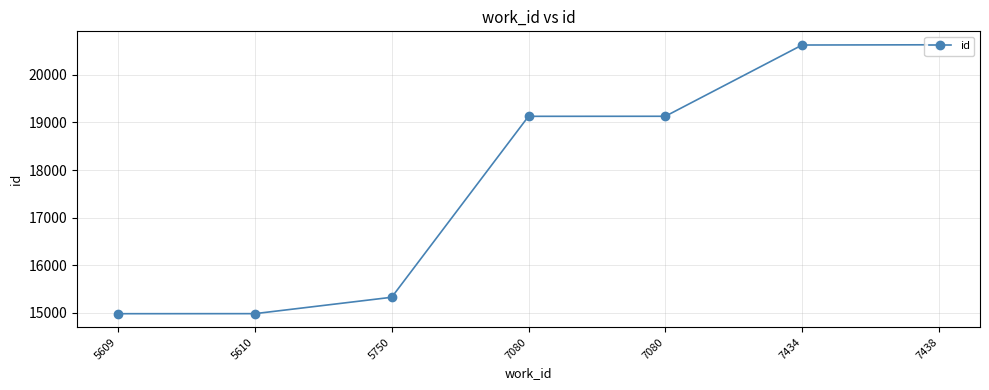

What is the value of the 2nd point from the left?

14985